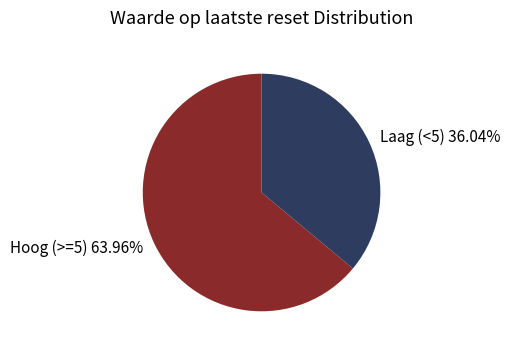

Rank the categories by value from lowest to highest.

Laag (<5), Hoog (>=5)